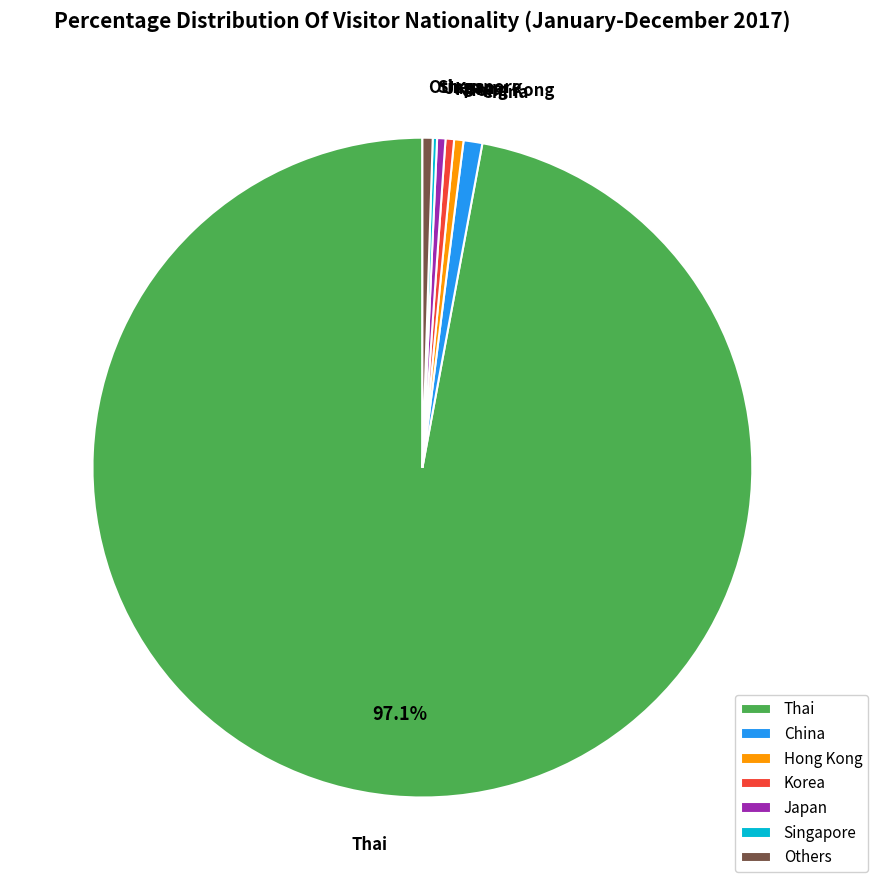

Which category has the biggest portion of the pie?

Thai